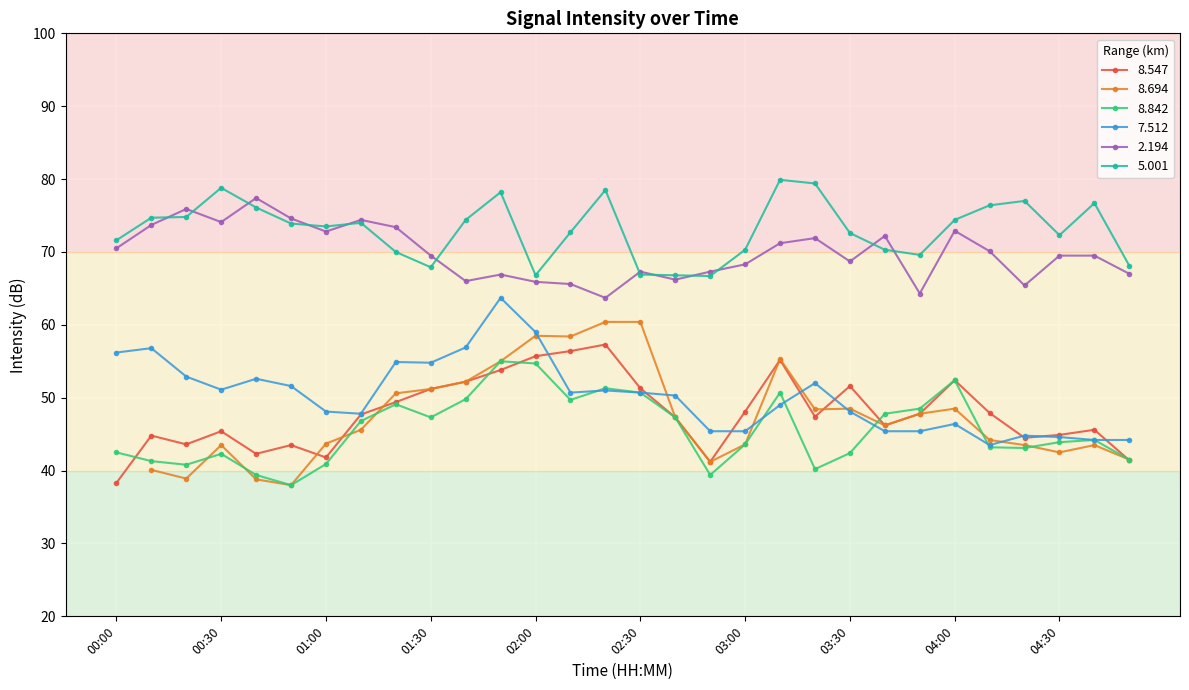

What is the difference between the maximum and minimum values in the   5.001 series?

13.2